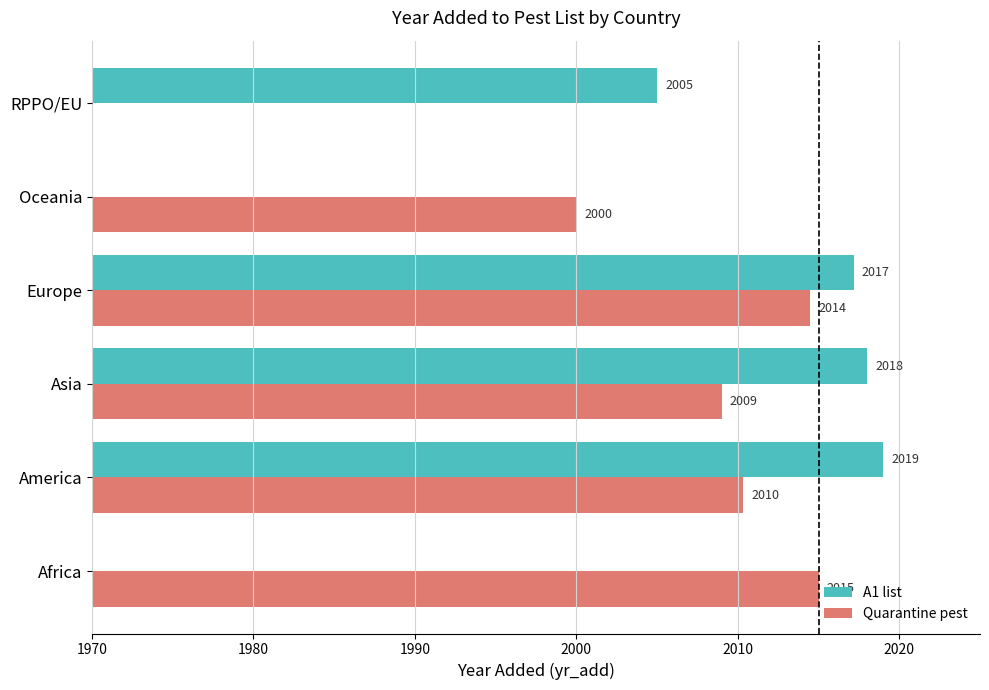

What is the approximate value of Quarantine pest at Oceania?

2000.0